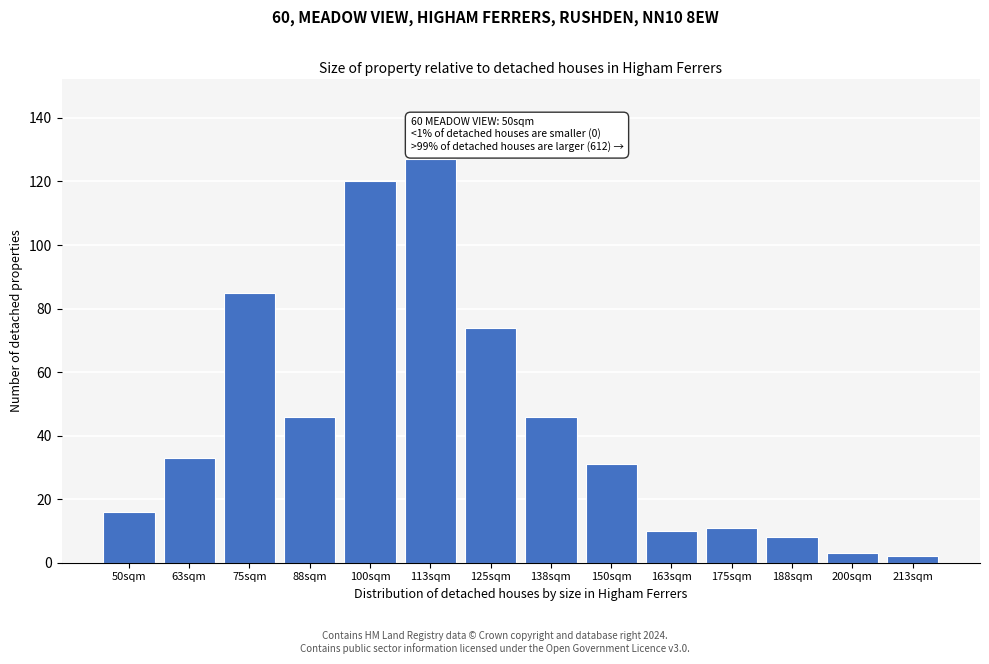

Reading right to left, transcribe all the data shown in this chart.

2	3	8	11	10	31	46	74	127	120	46	85	33	16